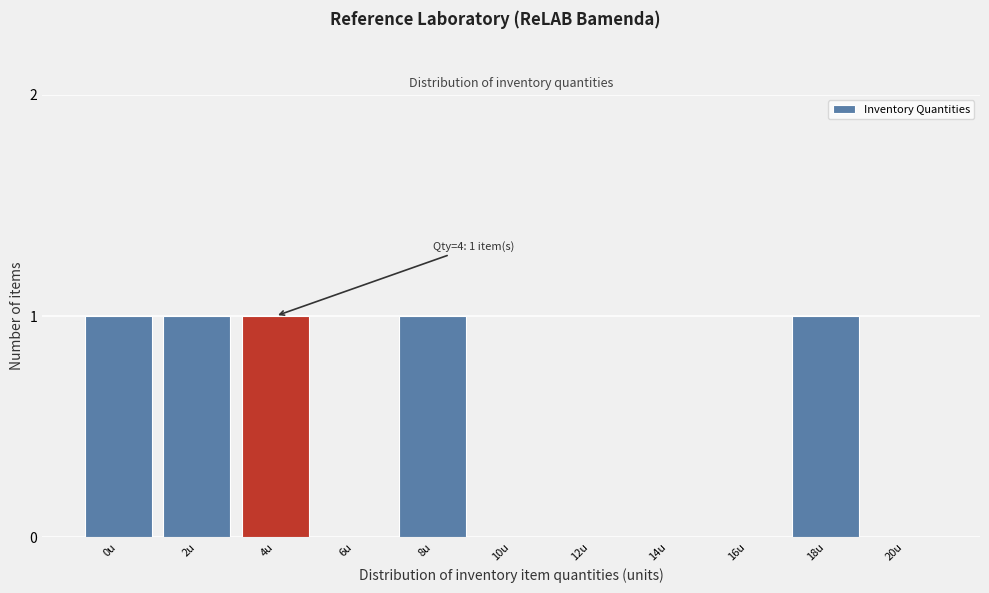

Reading left to right, what are all the values shown in this chart?

0u=1	2u=1	4u=1	6u=0	8u=1	10u=0	12u=0	14u=0	16u=0	18u=1	20u=0